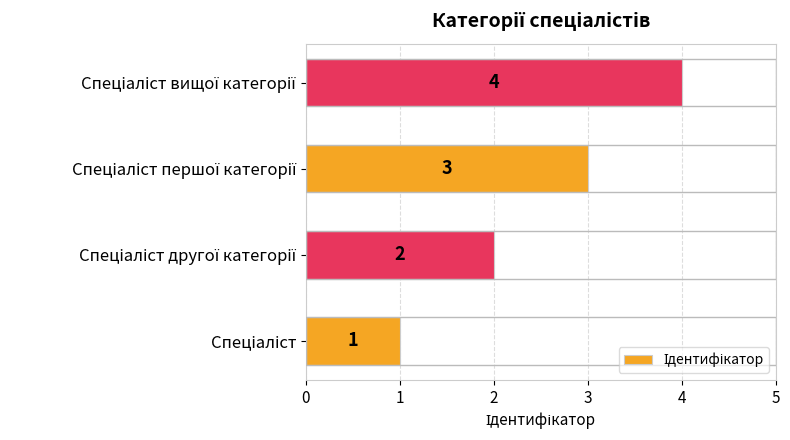

What is the sum of all values?

10